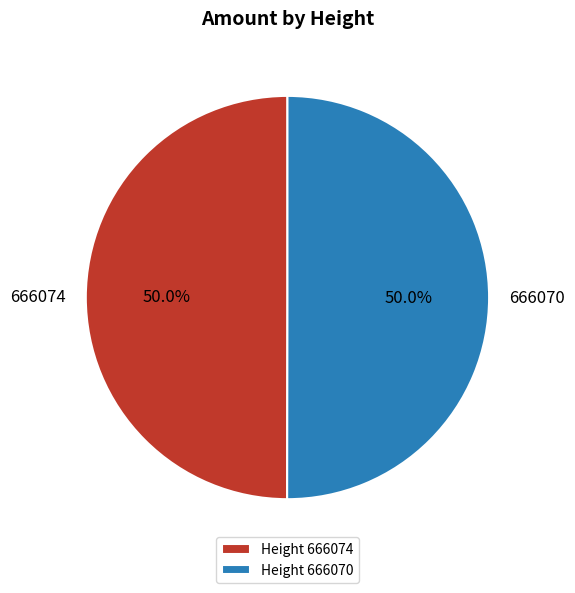

What percentage is the 666070 slice, to the nearest percent?

50%